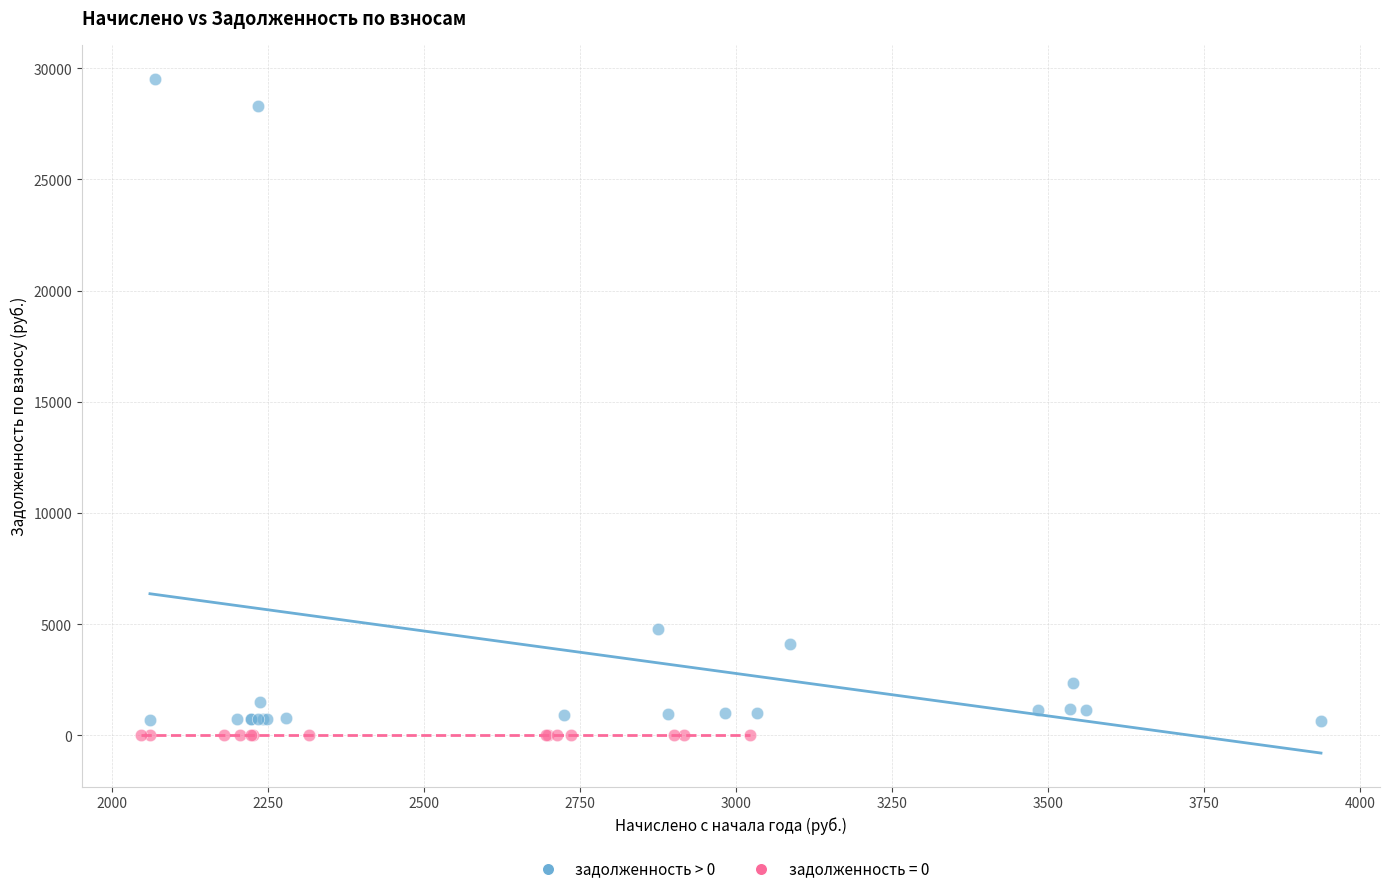

Which series reaches the maximum Y coordinate?

задолженность > 0